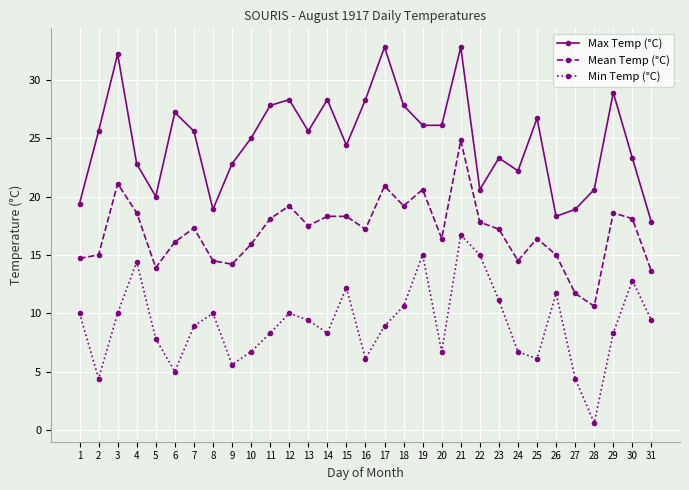

The value of Max Temp (°C) at 24 is 9.5. True or false?

False